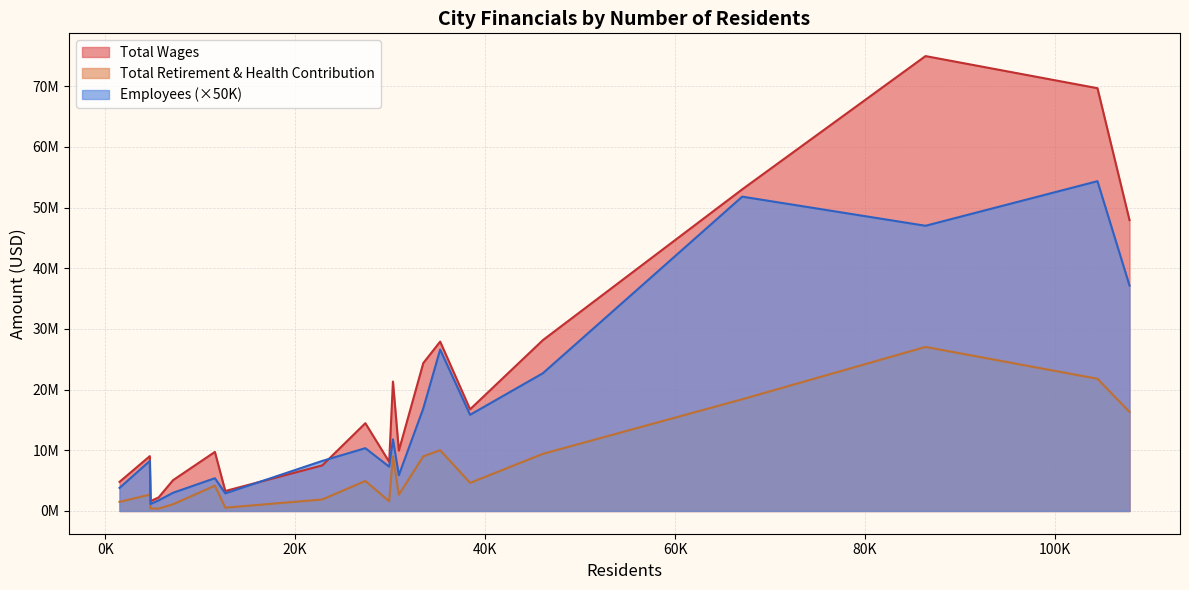

The Total Retirement & Health Contribution series shows 21786299 at San Mateo. True or false?

True